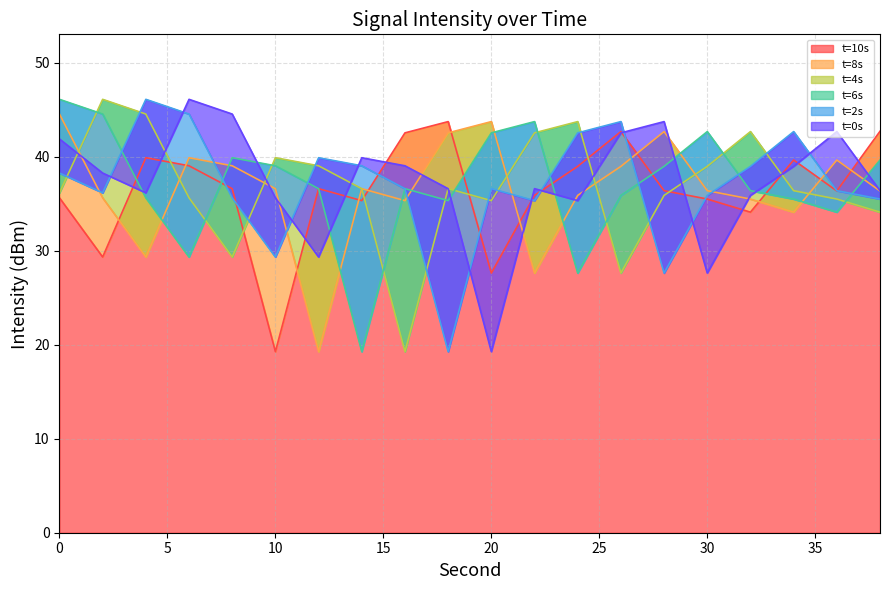

What is the sum of the t=8s values at 0 and 38?

80.9